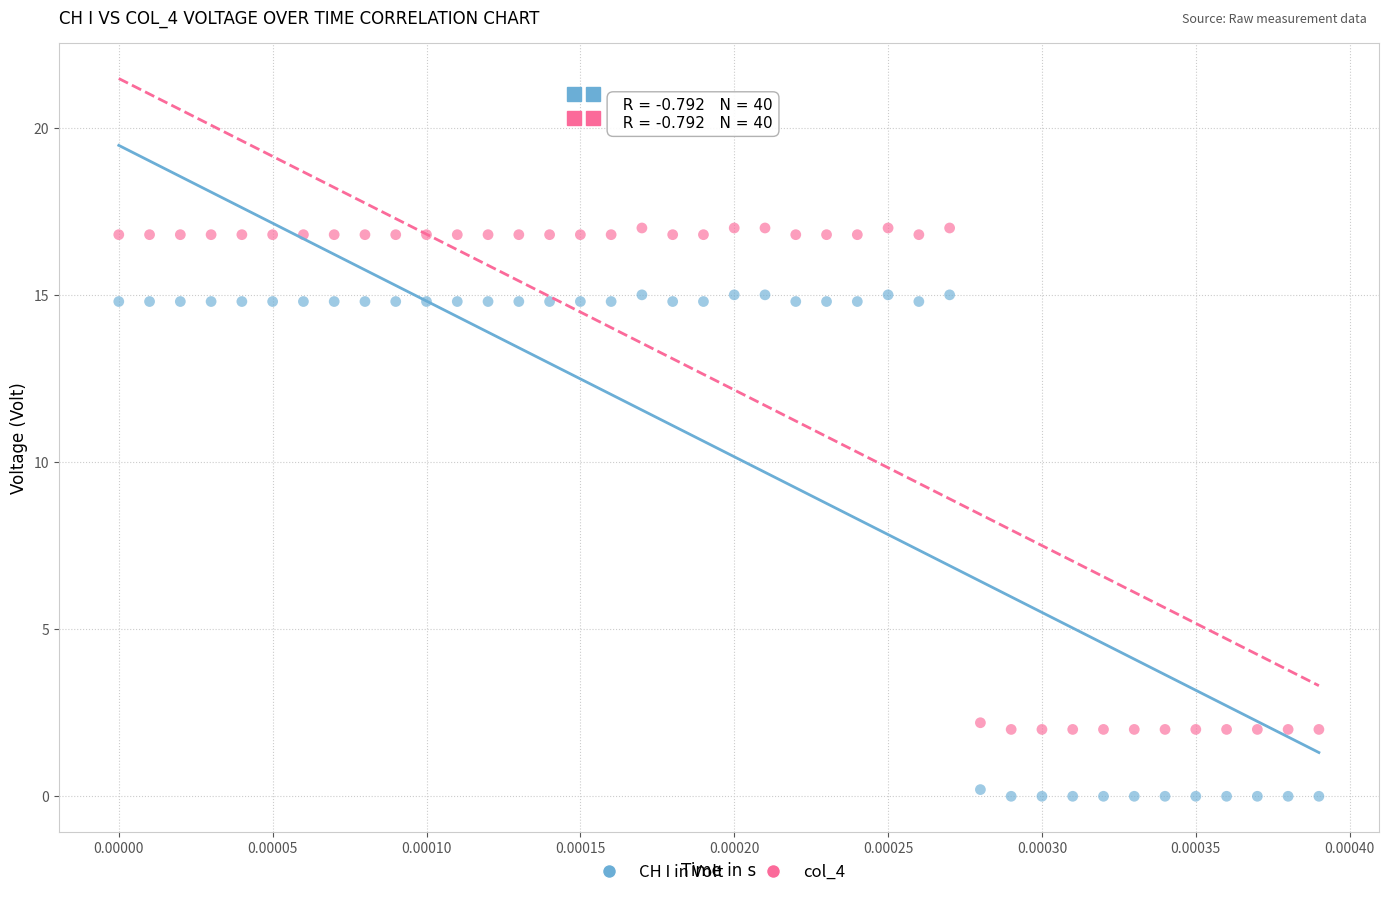

Across all data points, what is the range of Y values (max minus min)?

17.0